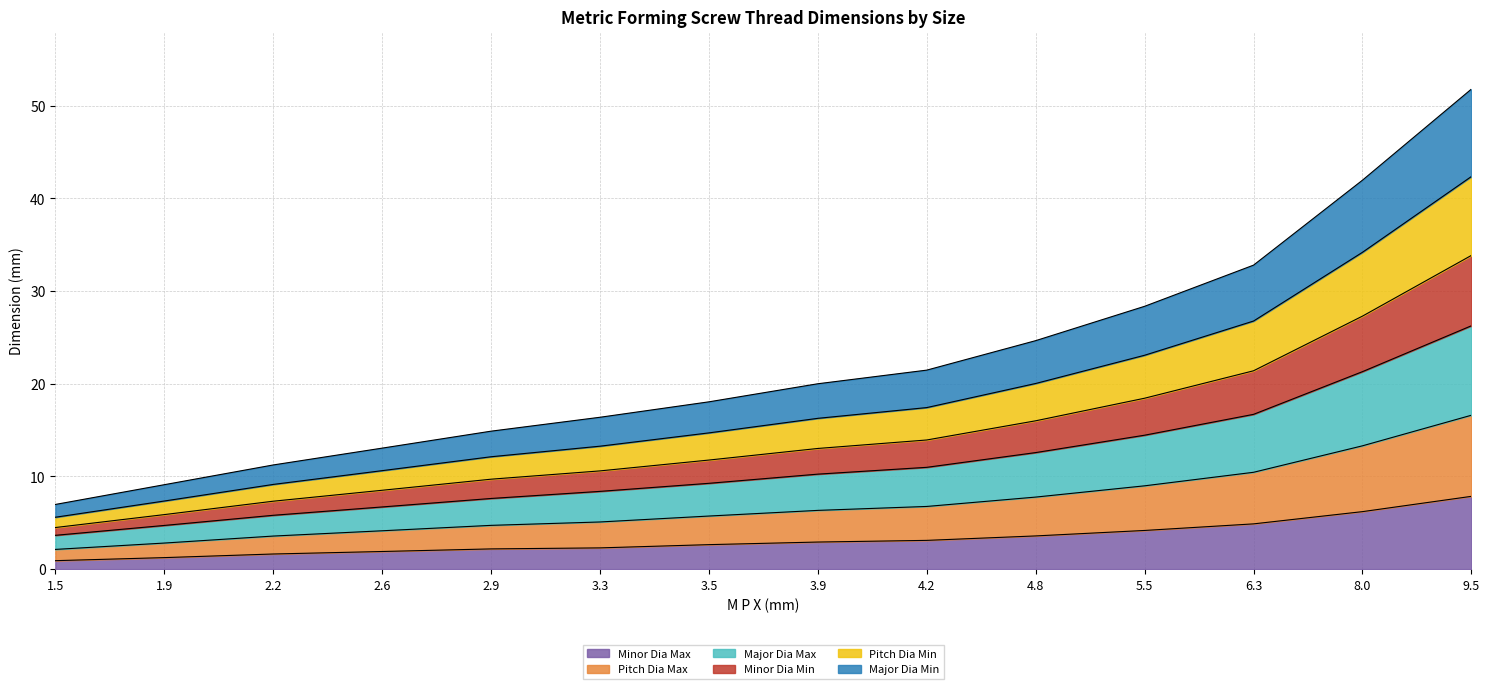

Is it true that Minor Dia Min equals 6.8 at 3.3?

False